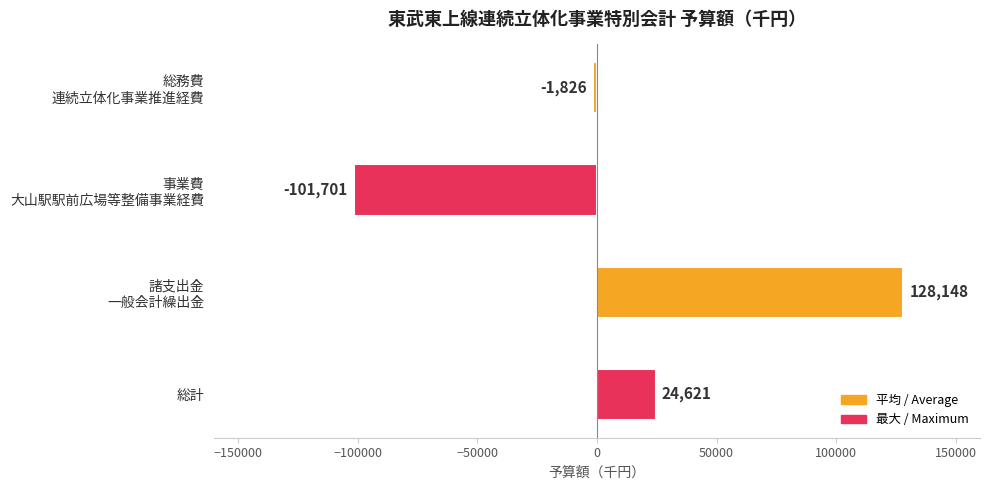

What is the value of the 1st bar from the top?

-1826